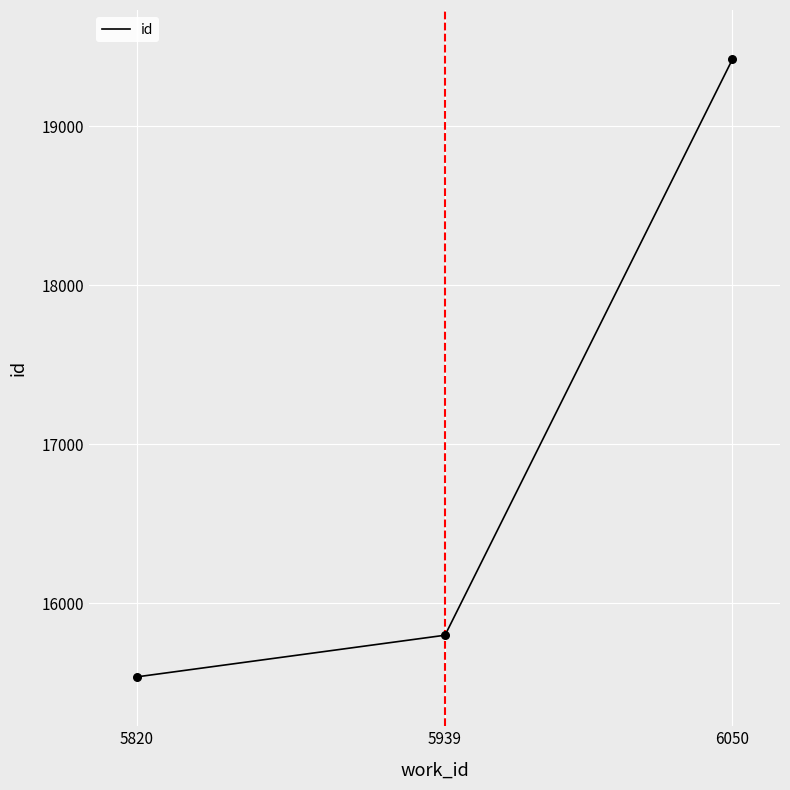

What is the change in value from 5939 to 6050?

+3623